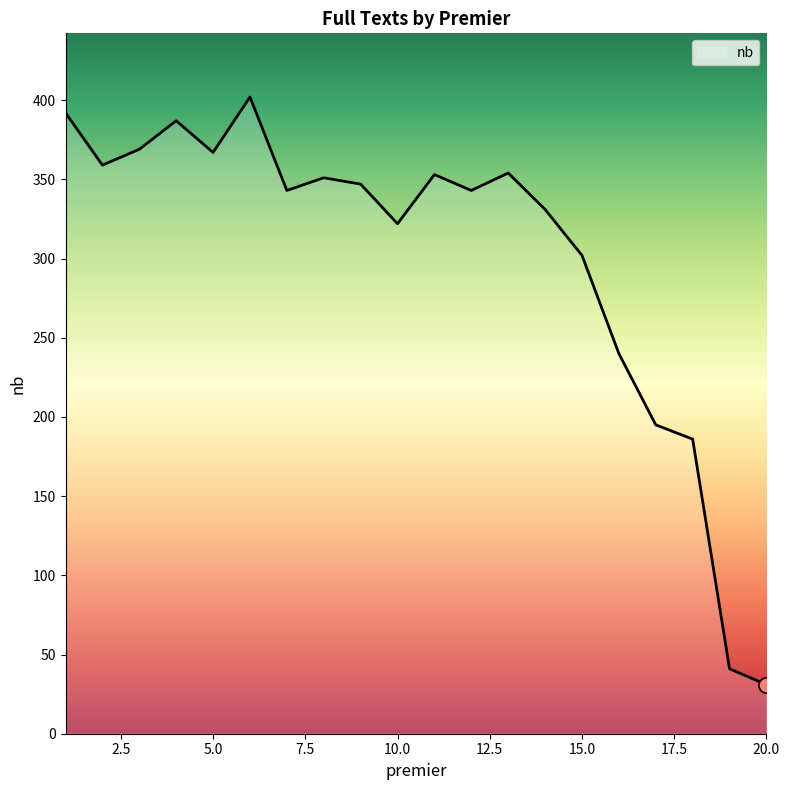

What is the minimum value shown in the chart?

31